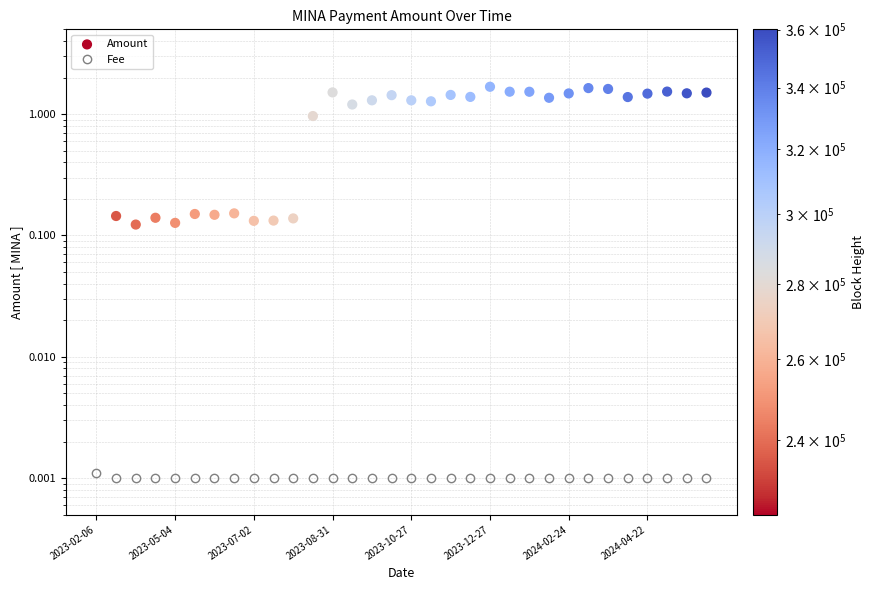

Which series has the largest total across all categories?

Amount